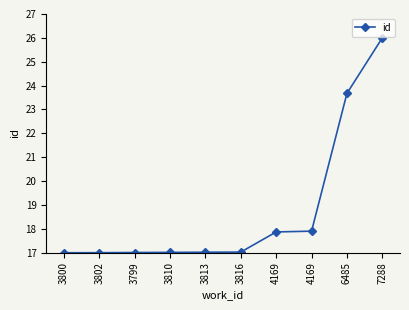

What is the sum of the values at 3799 and 3800?

34.0